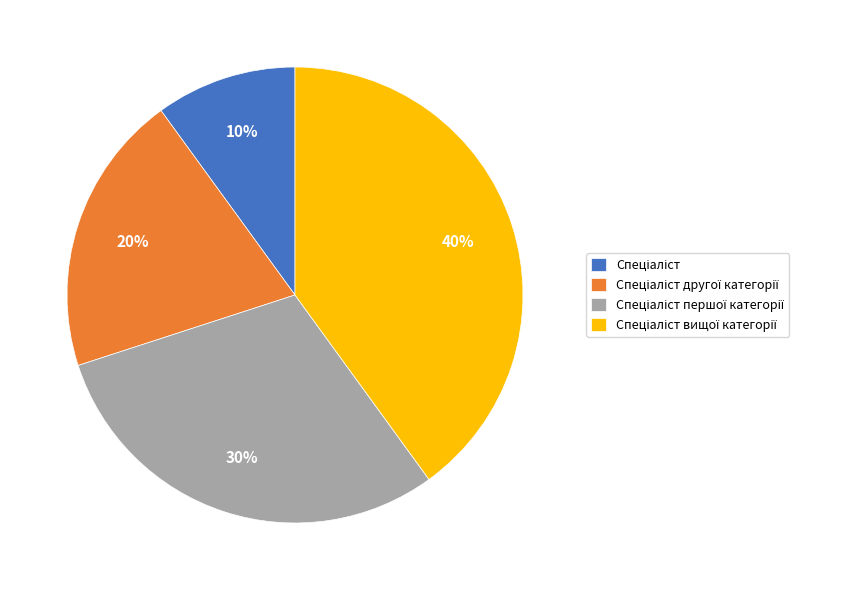

To the nearest percent, what is the difference between the largest and smallest slice percentages?

30%